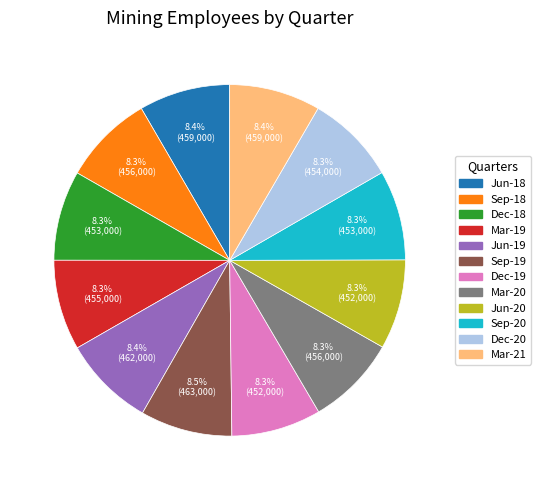

Is there a majority slice in this chart?

No